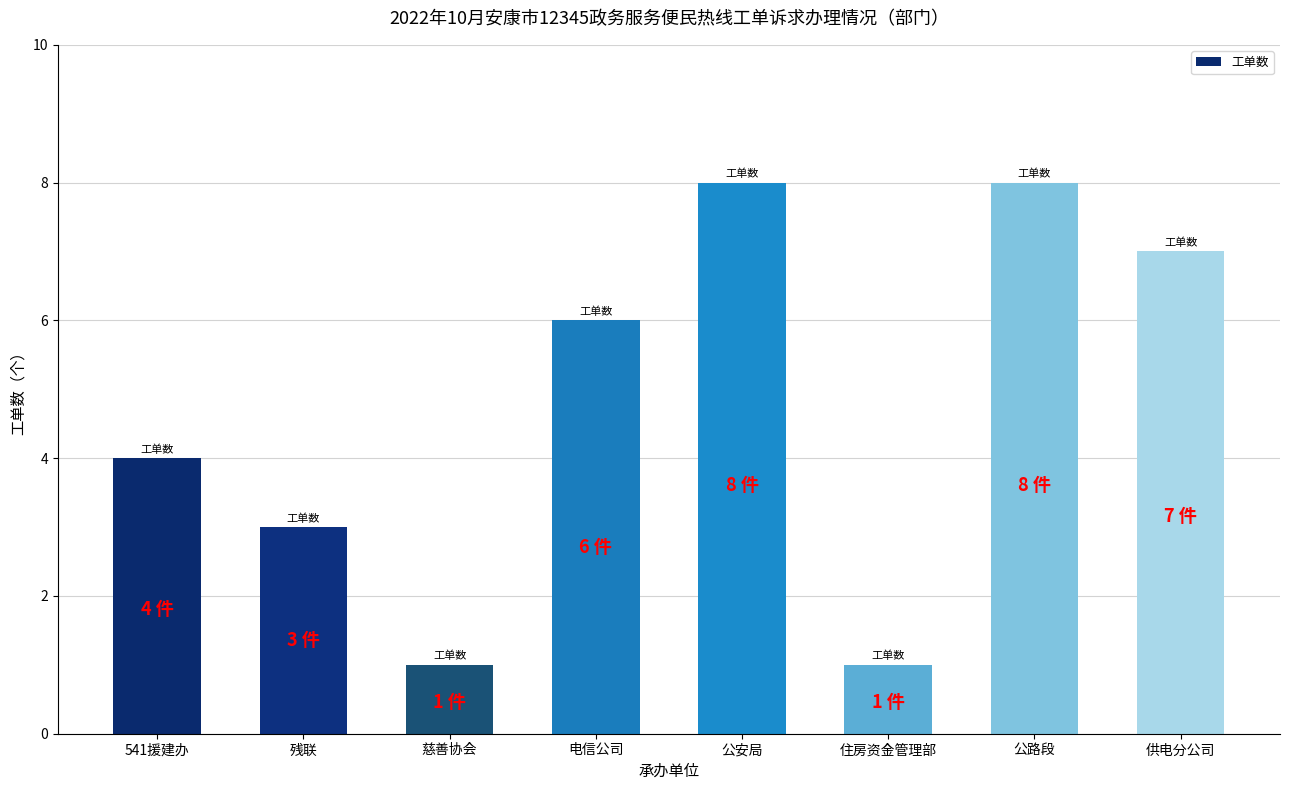

What position from the left is 住房资金管理部?

6